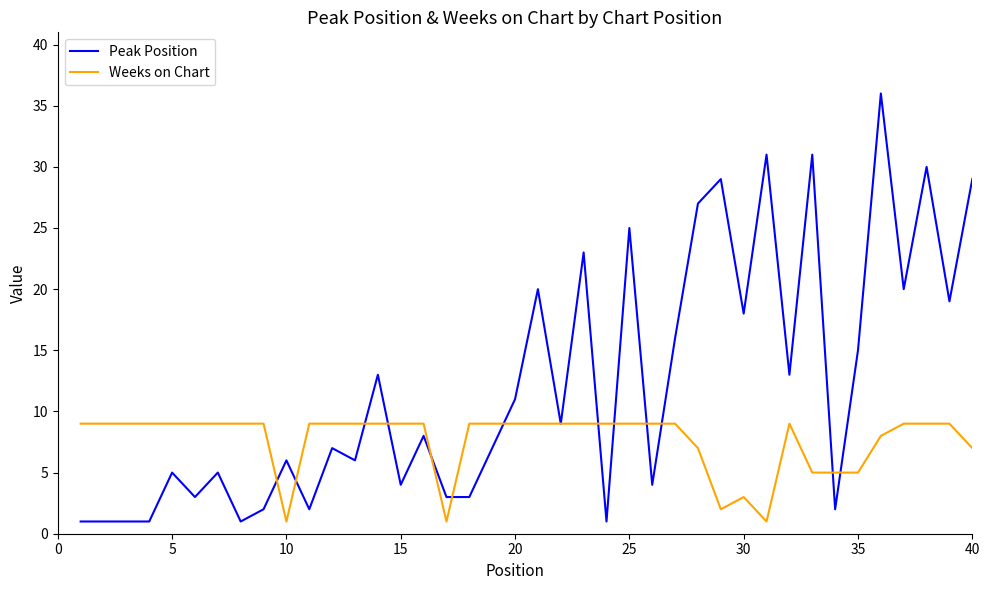

What are all the series names shown in the legend?

Peak Position, Weeks on Chart